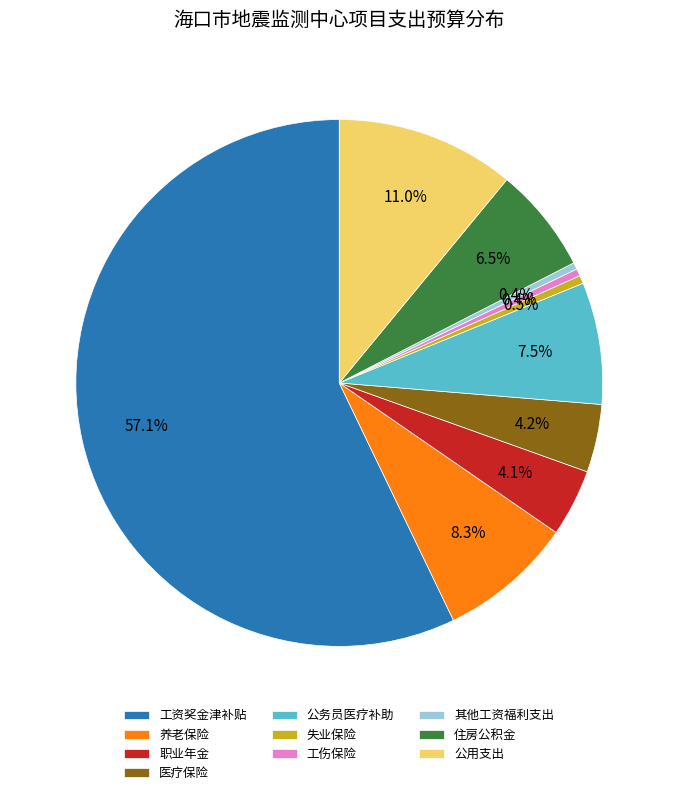

What is the total percentage of 住房公积金 and 养老保险?

14.8%